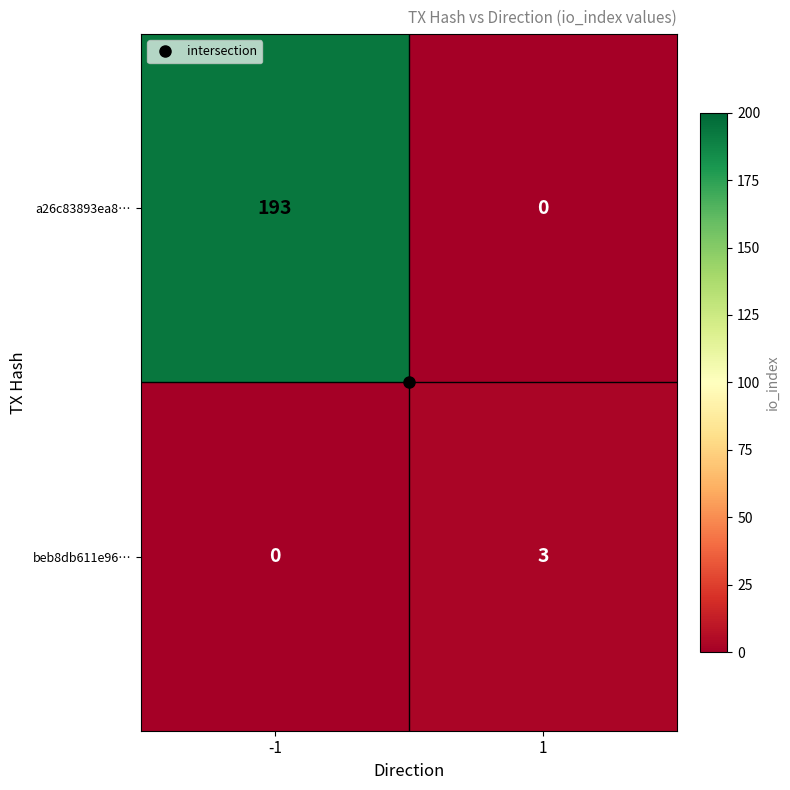

What is the difference between the maximum and minimum values in the a26c83893ea8… series?

193